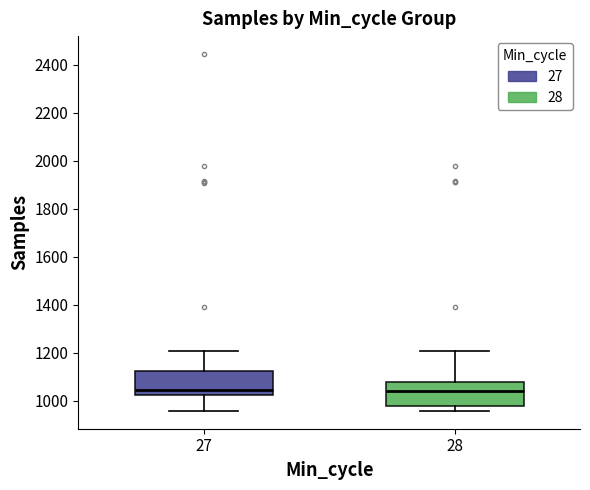

Reading left to right, transcribe this box plot: for each box, give where its median line is, the range the box spans, and where its two whiskers end, as read against the y-axis. The values are not printed on the chart, so give them approximately, as read against the axis.

27: median 1040, box 1020 to 1120, whiskers 960 to 1200
28: median 1040, box 980 to 1080, whiskers 960 to 1200